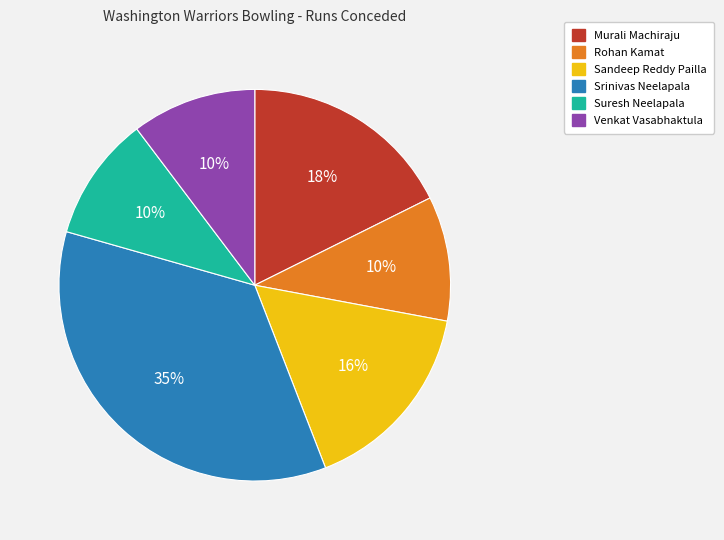

What percentage is the Rohan Kamat slice, to the nearest percent?

10%